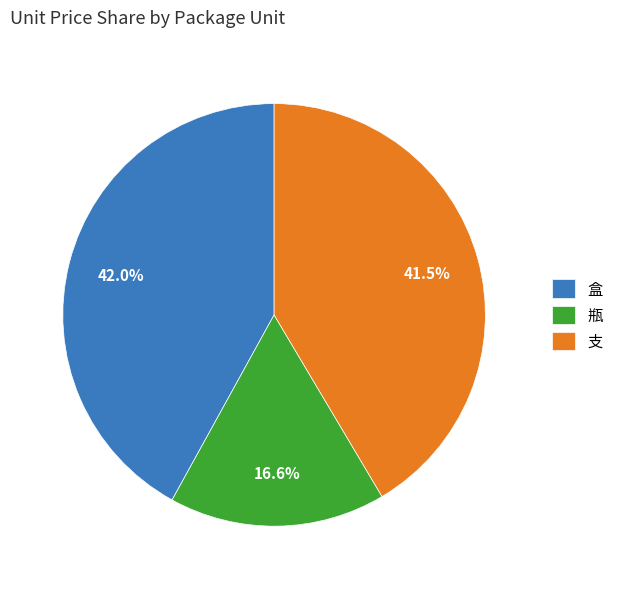

What is the ratio of the value at 瓶 to the value at 支?

0.4